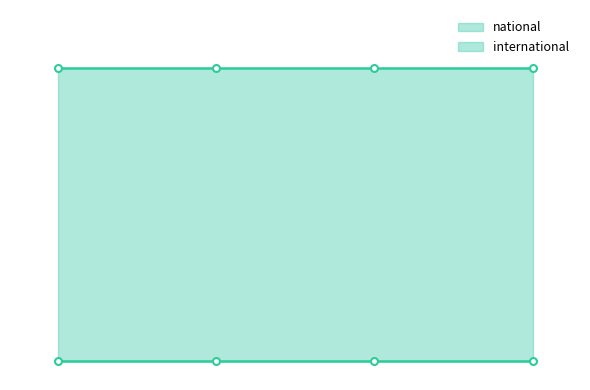

How many series are shown in this chart?

2